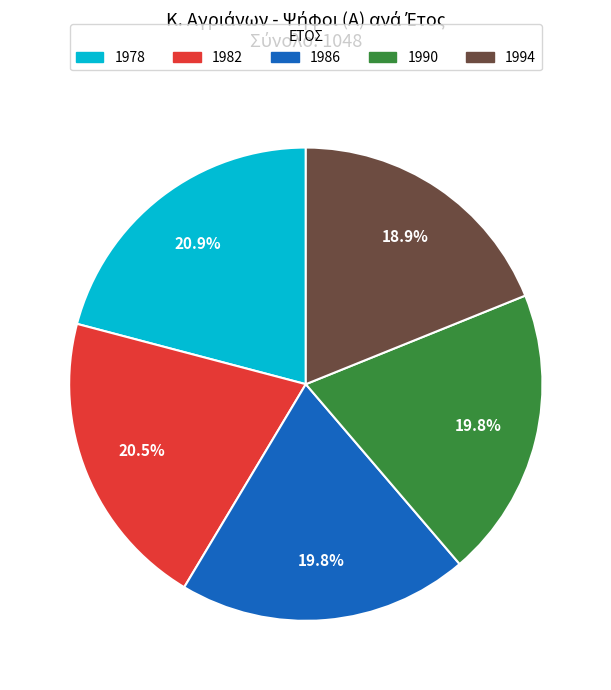

Does any single category account for the majority?

No